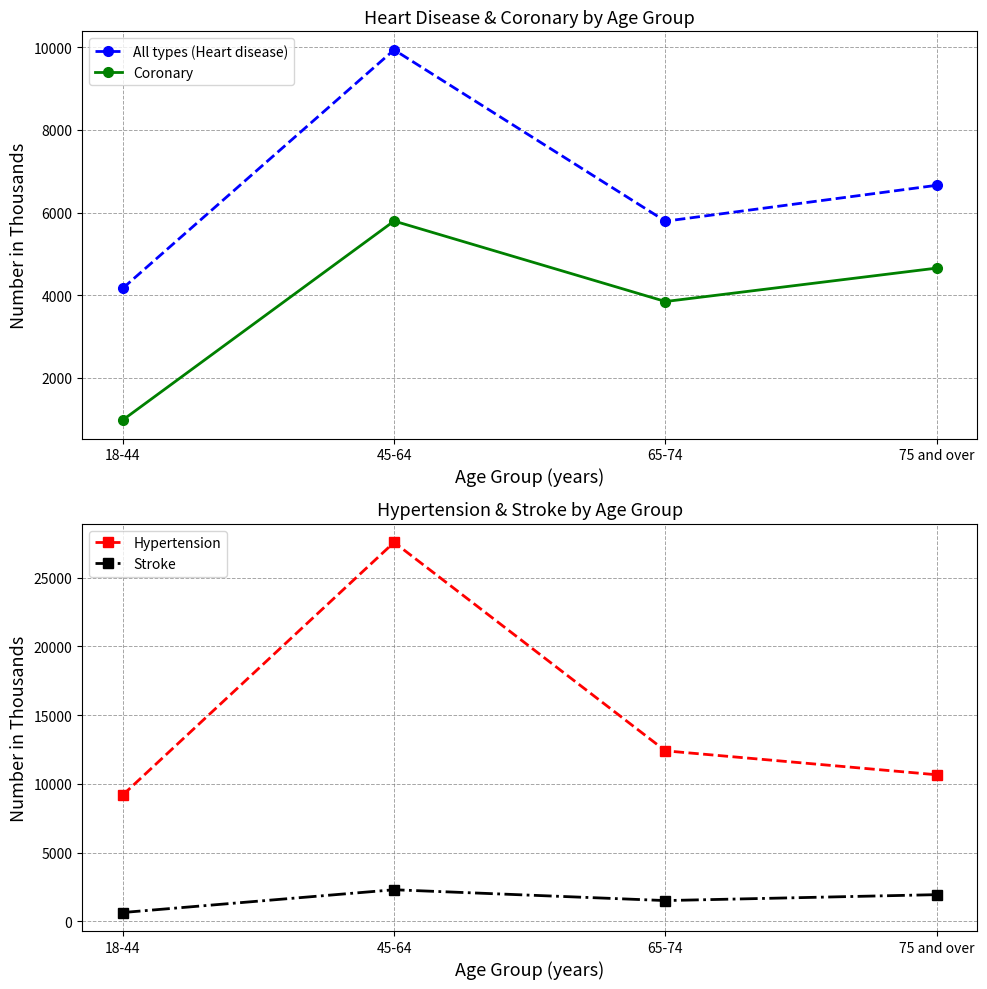

What are all the series names shown in the legend?

All types (Heart disease), Coronary, Hypertension, Stroke